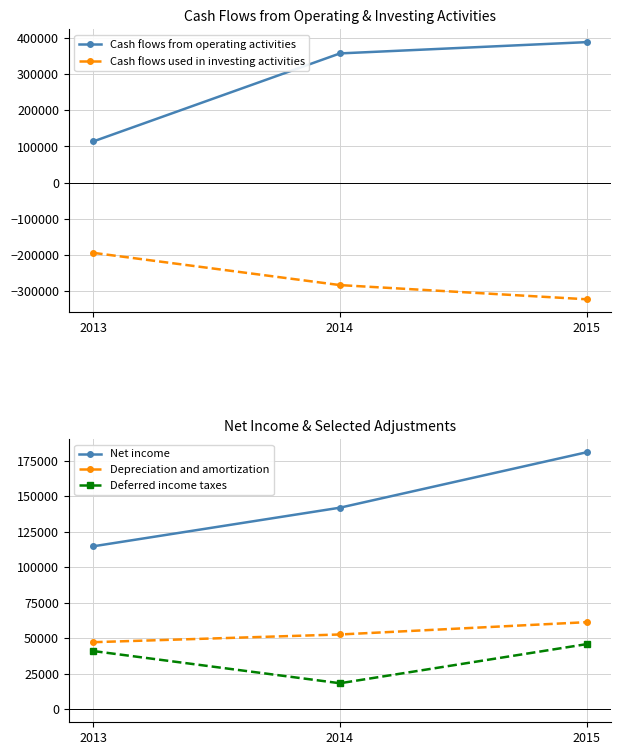

True or false: Cash flows used in investing activities has a value of -400162 at 2014.

False